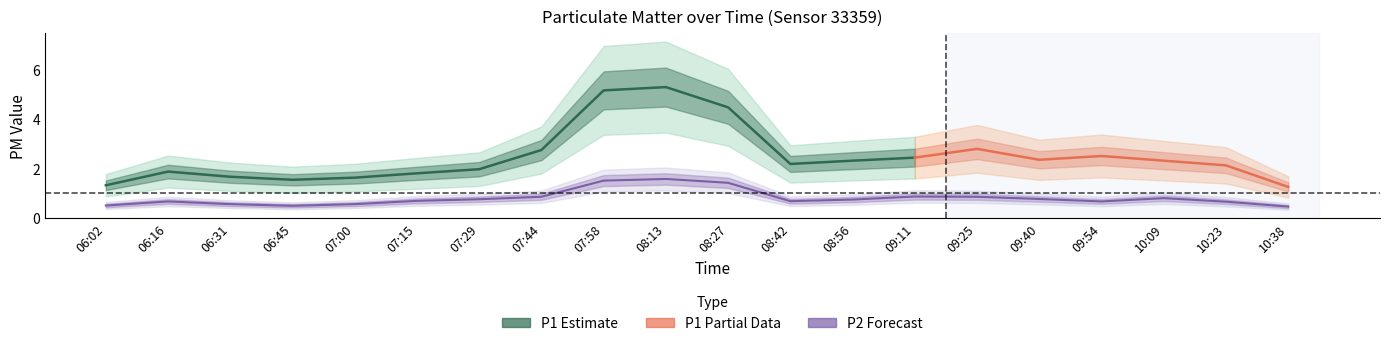

True or false: P1 and P2 intersect in this chart.

False